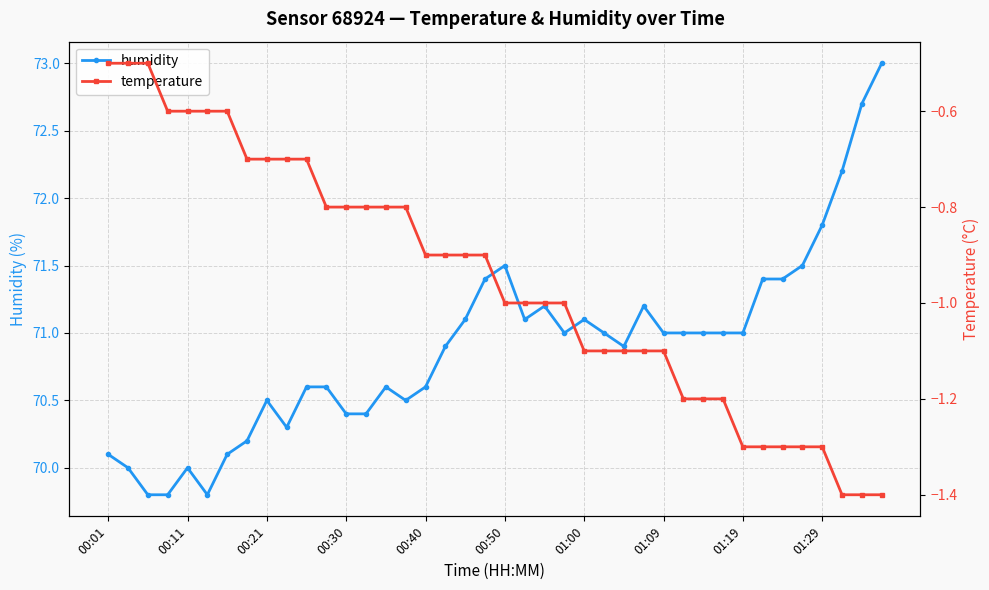

True or false: temperature has a value of -2.0 at 27.

False